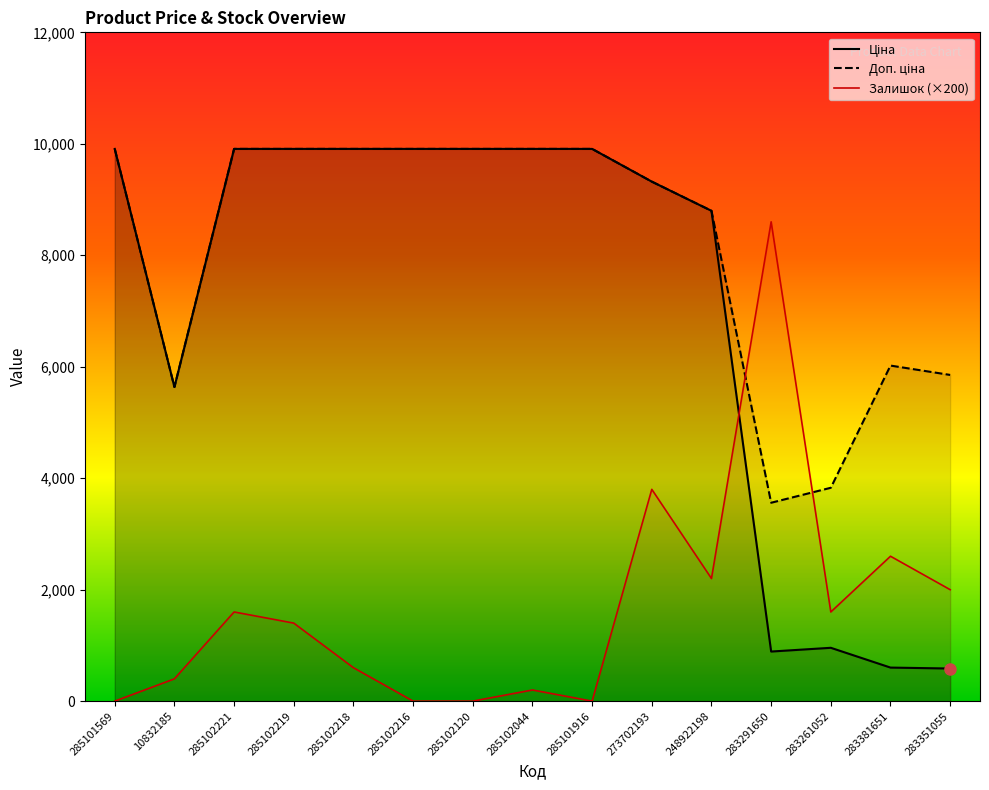

The value of Доп. ціна at 283261052 is 1347.7. True or false?

False